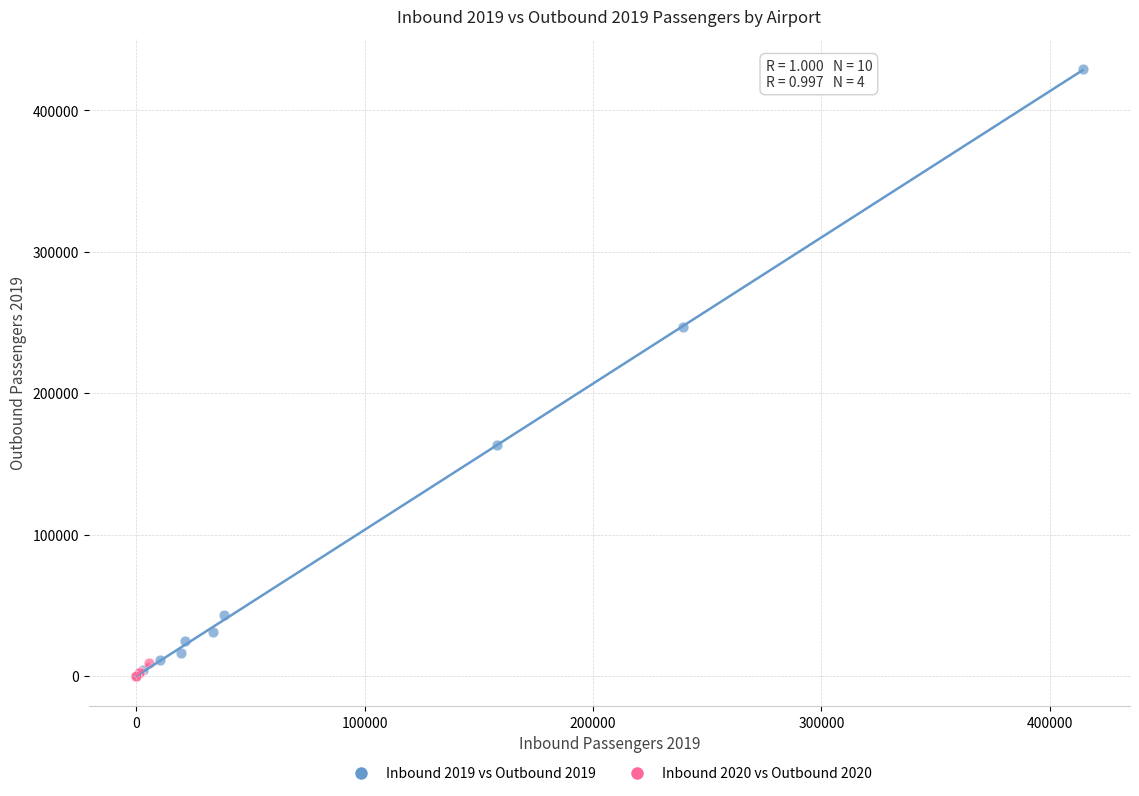

Which series has the widest spread of Y values?

Inbound 2019 vs Outbound 2019